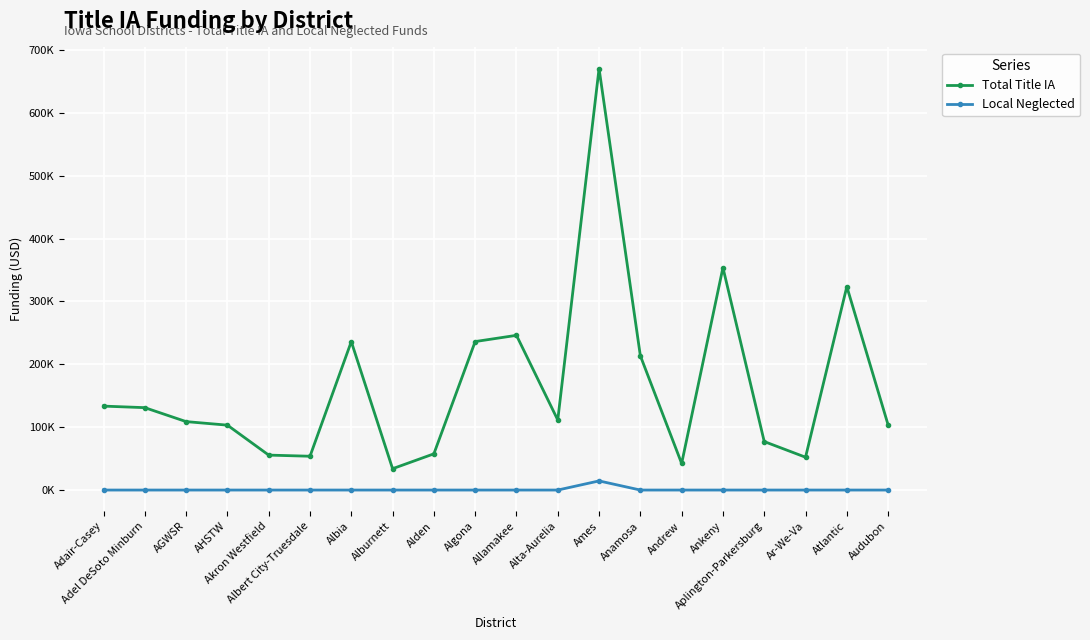

Is the value of Local Neglected at Alta-Aurelia greater than the value of Total Title IA at Atlantic?

No